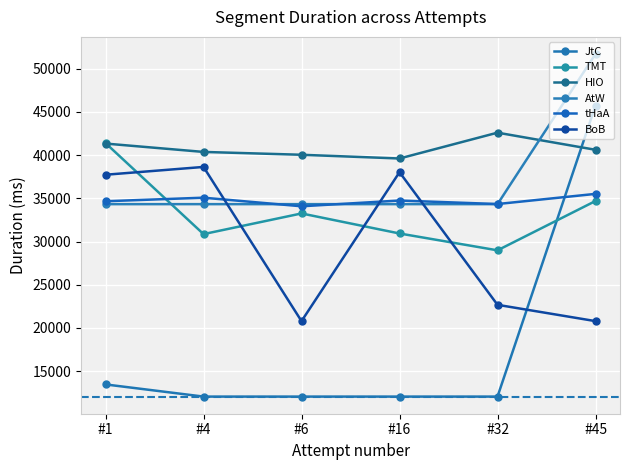

How many lines are shown in the chart?

6